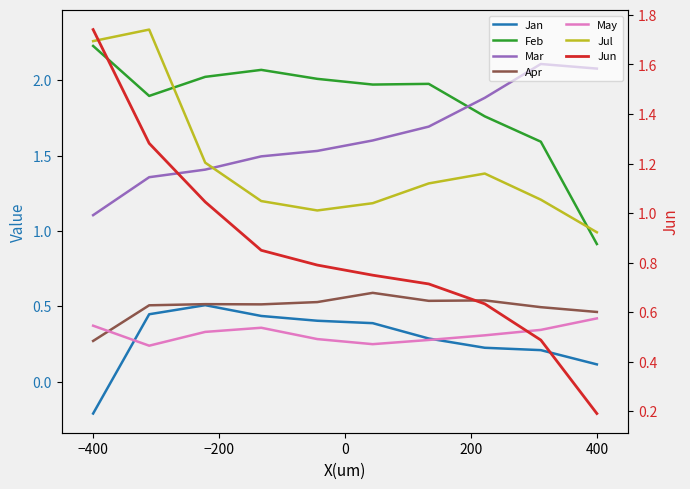

The value of May at pct45 is 0.1. True or false?

False